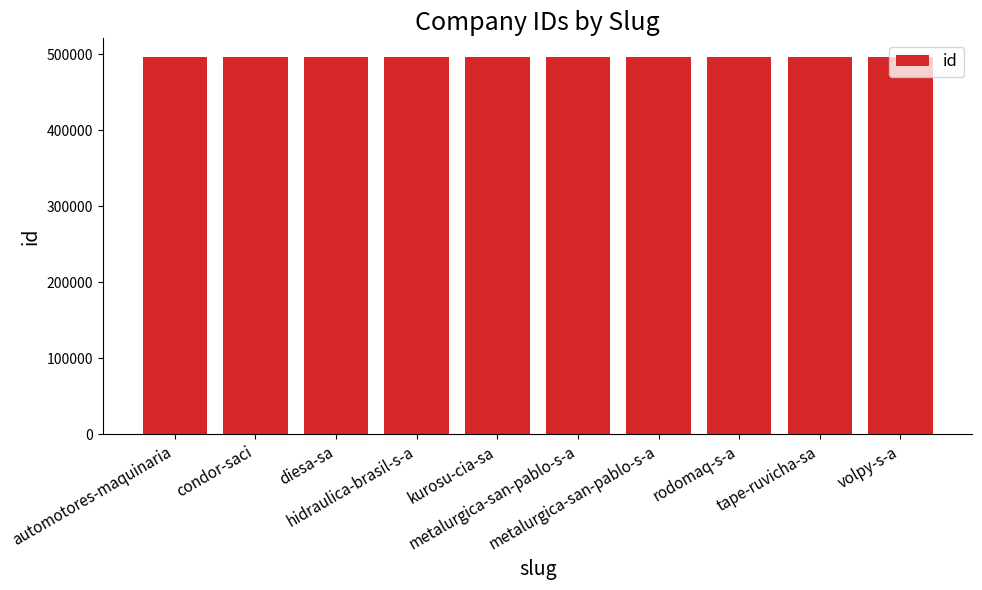

Rank the categories by value from highest to lowest.

diesa-sa, condor-saci, tape-ruvicha-sa, automotores-maquinaria, hidraulica-brasil-s-a, rodomaq-s-a, volpy-s-a, kurosu-cia-sa, metalurgica-san-pablo-s-a, metalurgica-san-pablo-s-a